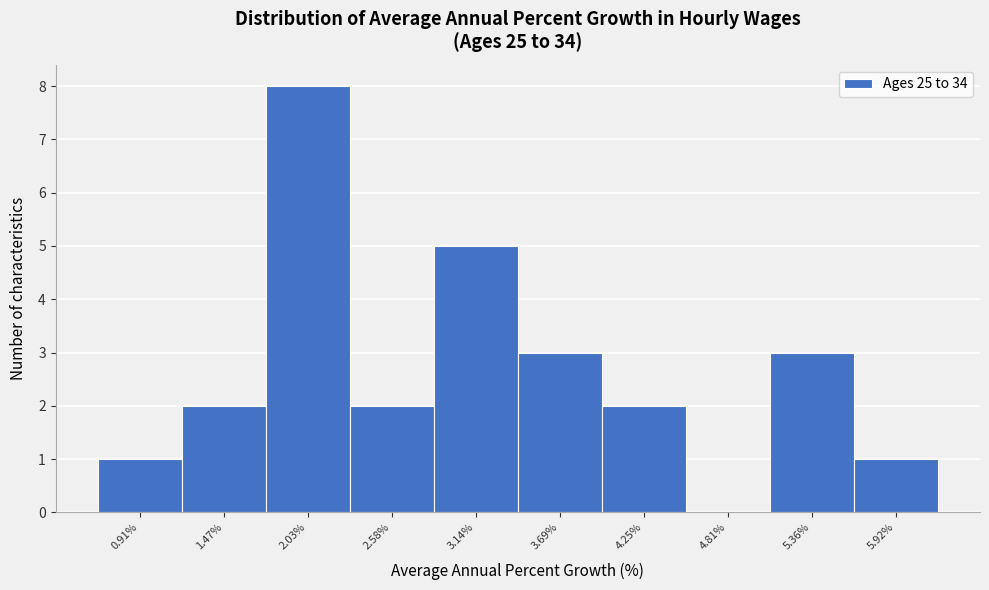

What is the height of the bar covering 2.3 to 2.9 on the x-axis? Neither the bar edges nor the heights are printed on the chart, so give them approximately, as read against the axes.

2